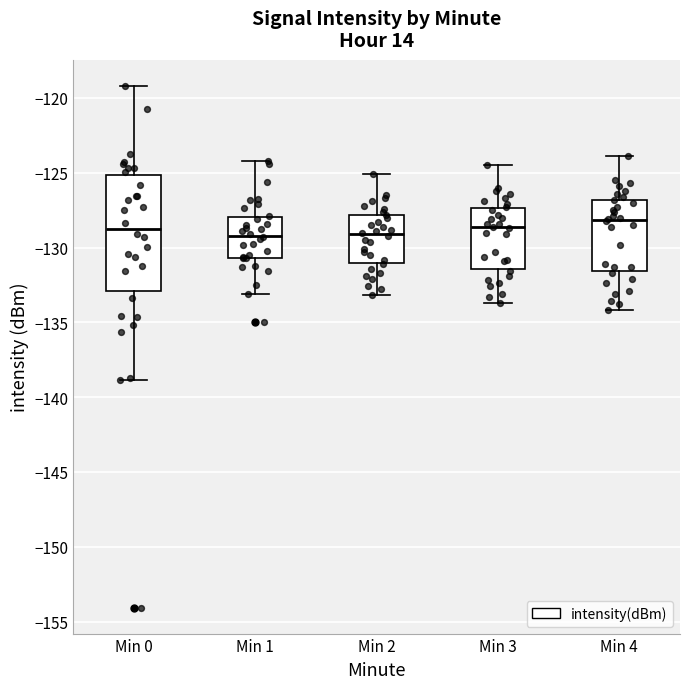

Which box is the tallest, from its lower edge to its upper edge?

Min 0